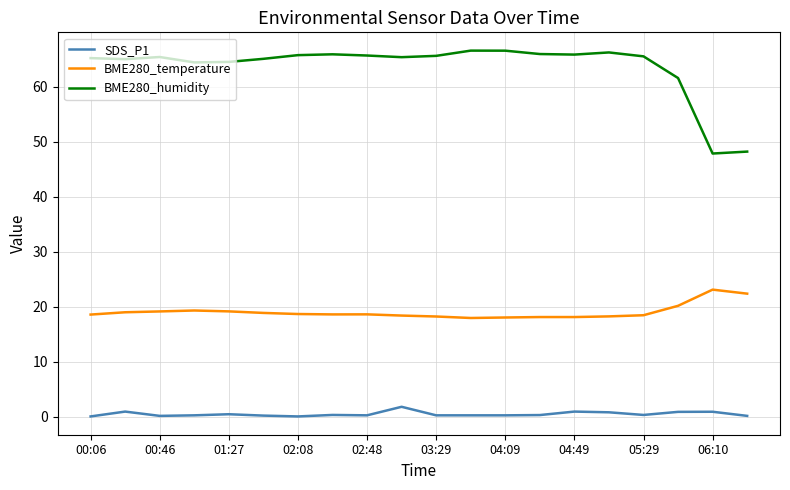

How many lines are shown in the chart?

3